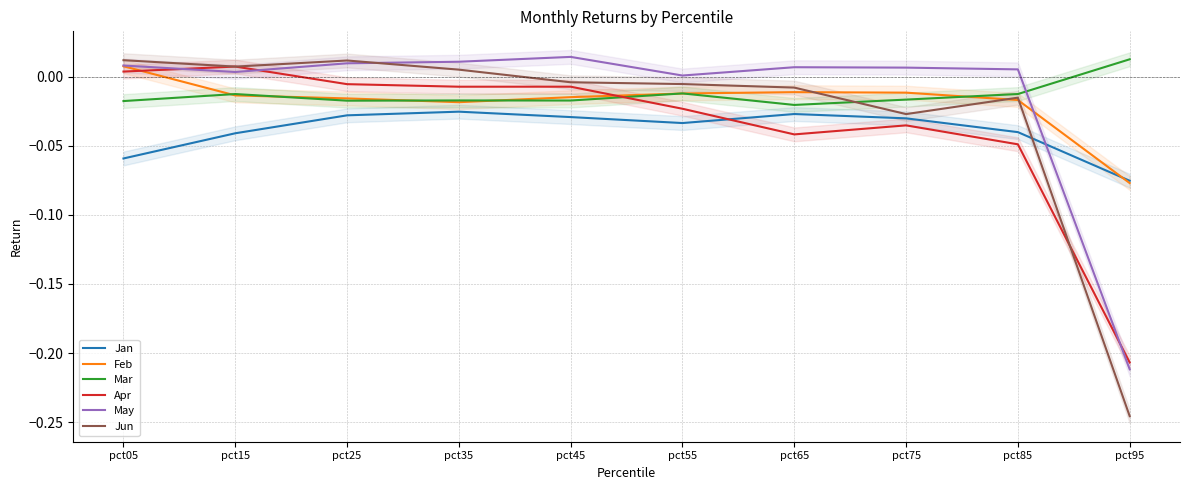

Between which two adjacent categories do May and Jun first intersect?

pct25 and pct35